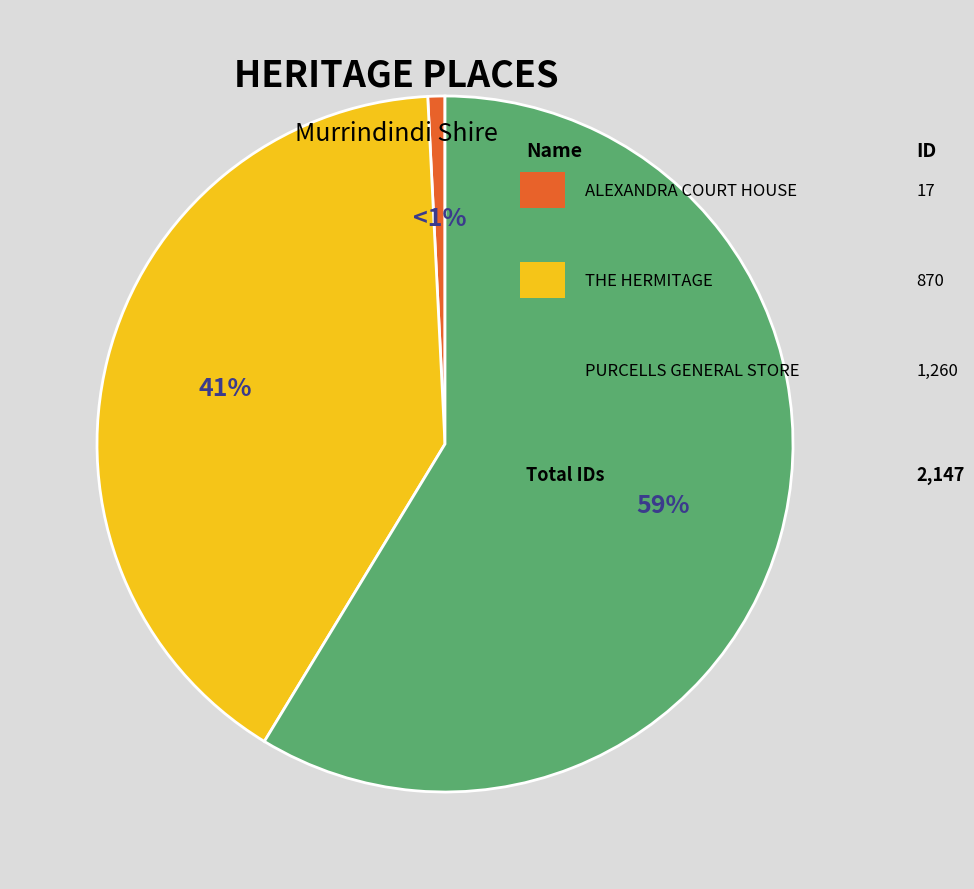

Does any single category account for the majority?

Yes